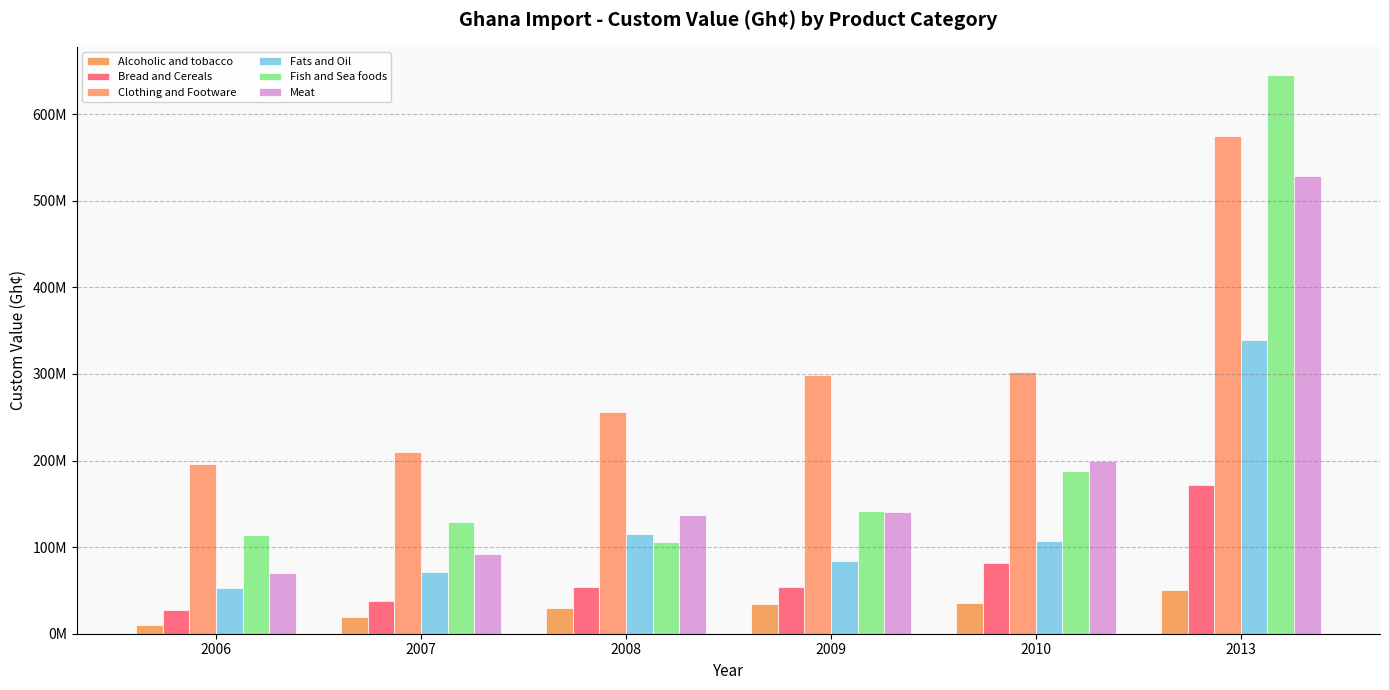

What is the value of the Clothing and Footware bar at the 4th from the left?

298225317.4